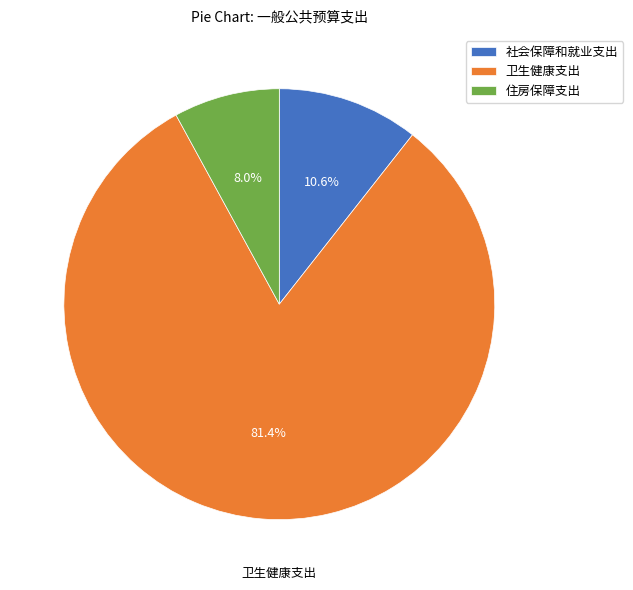

Rank the categories by value from lowest to highest.

住房保障支出, 社会保障和就业支出, 卫生健康支出